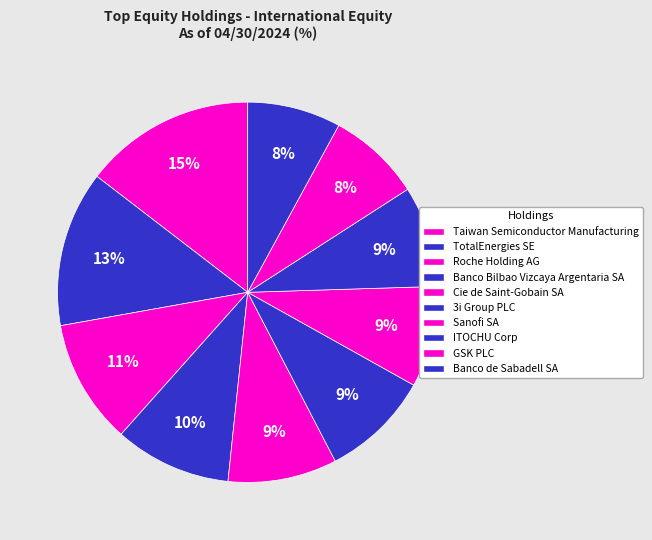

How many segments does this pie chart have?

10